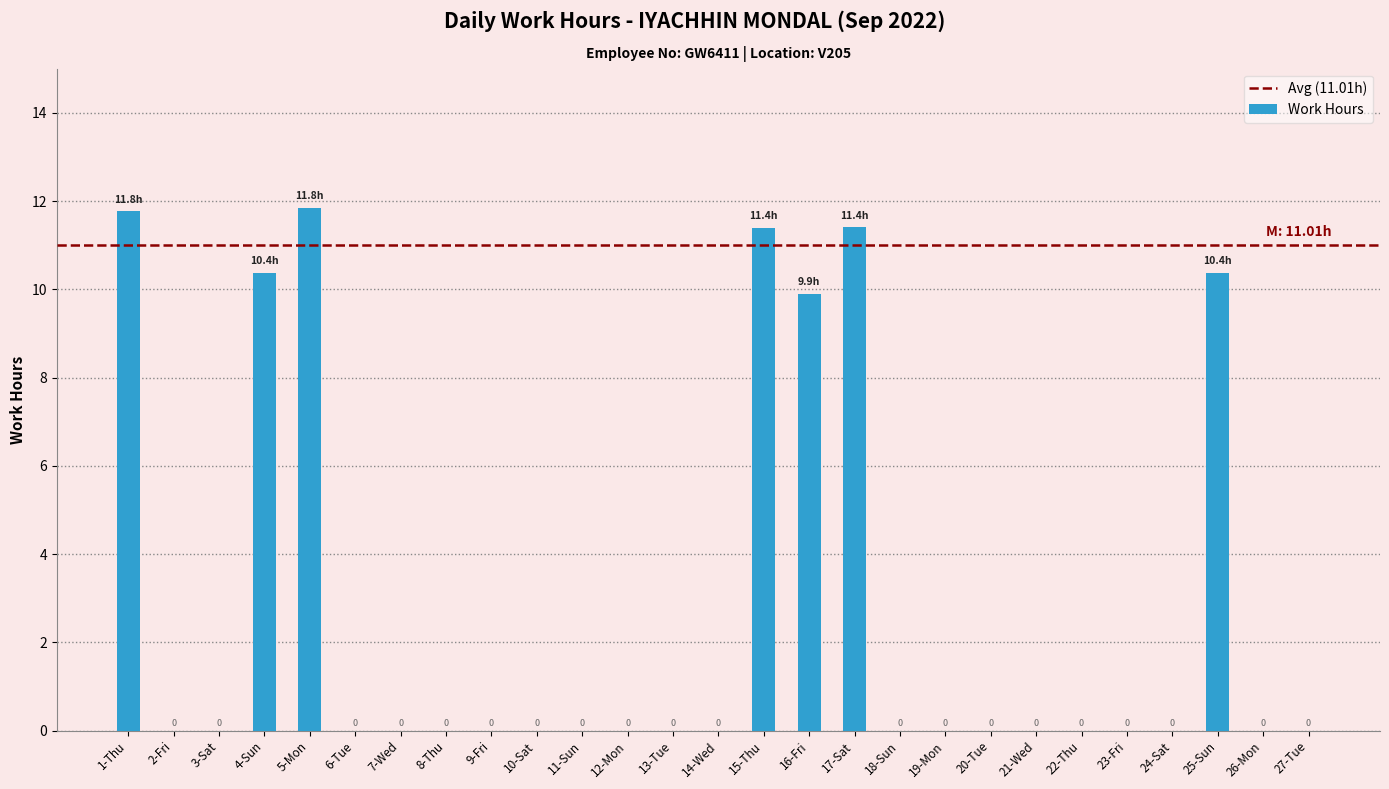

The chart shows a value of 0.0 at 20-Tue. True or false?

True